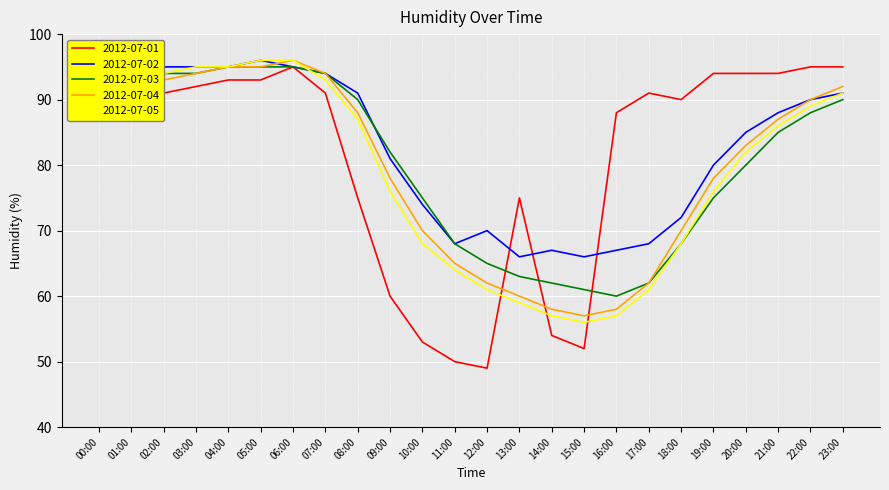

What are all the series names shown in the legend?

2012-07-01, 2012-07-02, 2012-07-03, 2012-07-04, 2012-07-05